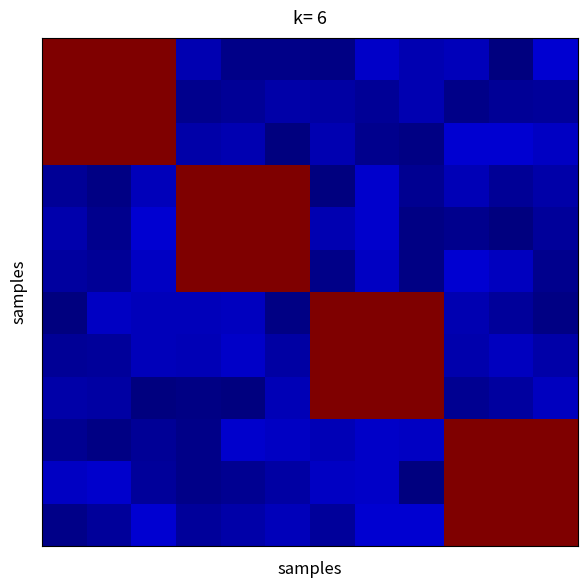

What is the greatest value displayed?

1.0